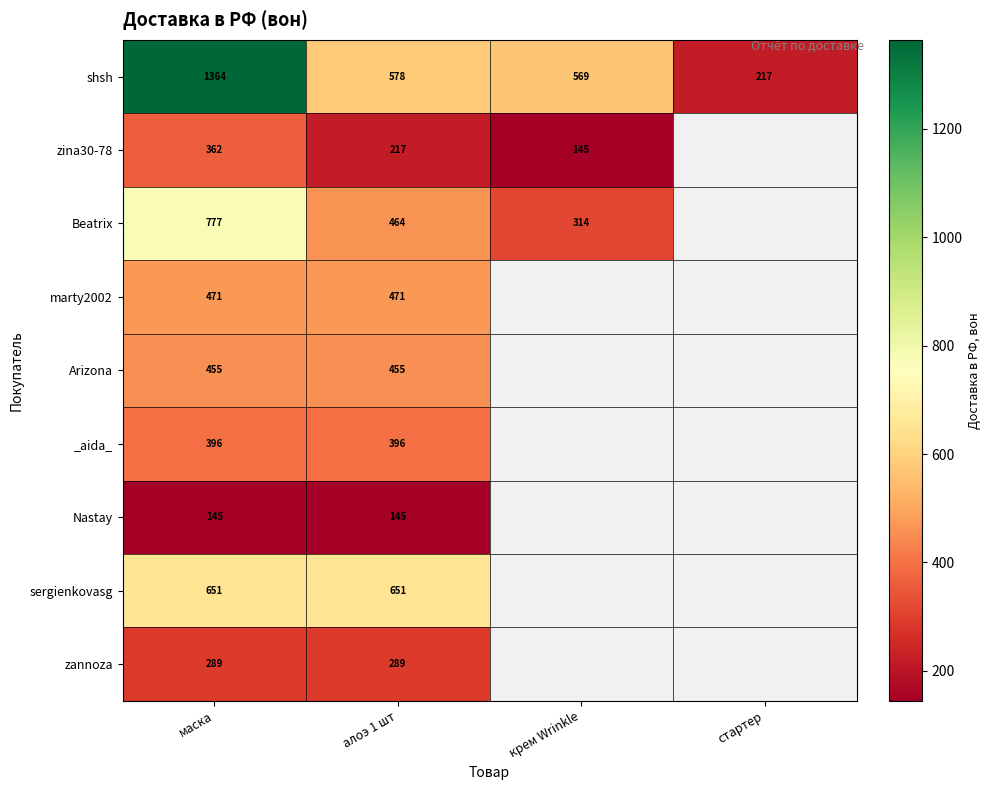

At which category is the sum across all series the highest?

маска